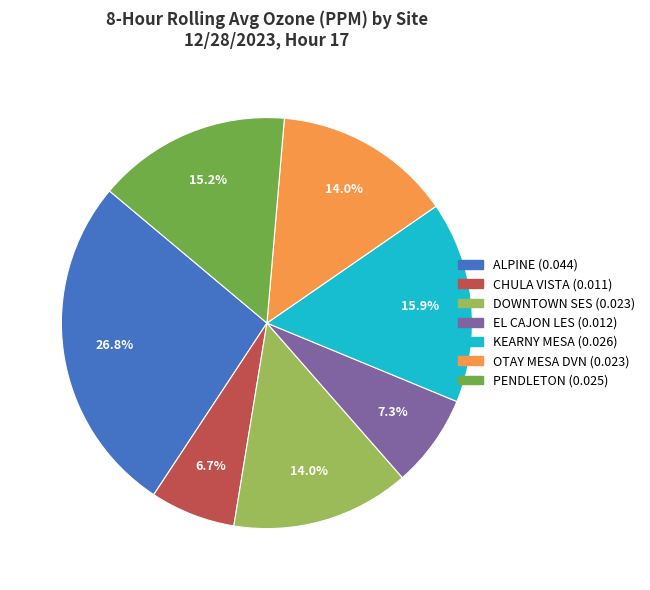

Which has a higher value, OTAY MESA DVN or CHULA VISTA?

OTAY MESA DVN